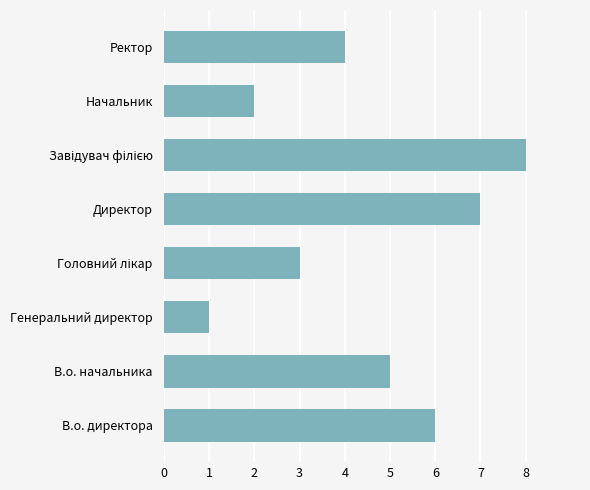

What is the greatest value displayed?

8